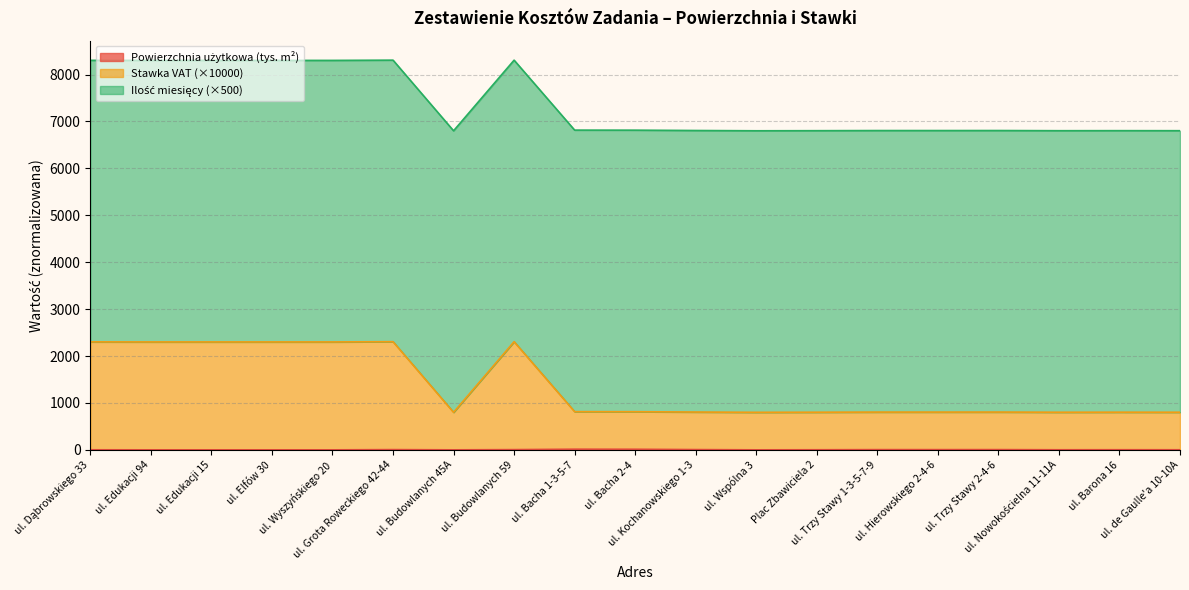

What is the difference between the Stawka VAT values at ul. Bacha 1-3-5-7 and ul. Elfów 30?

1485.6